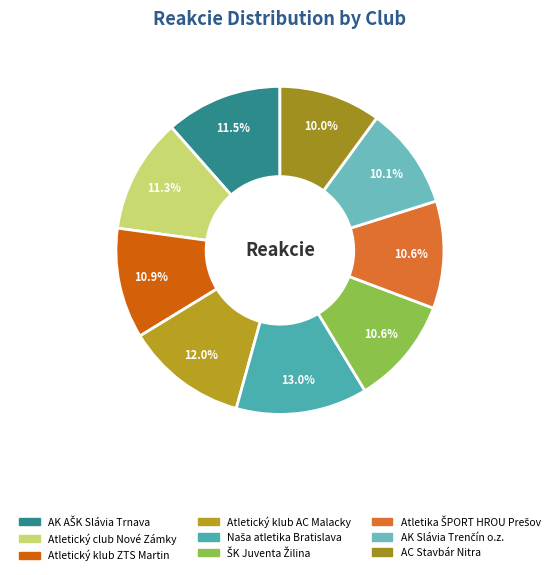

Count the number of slices in the pie.

9